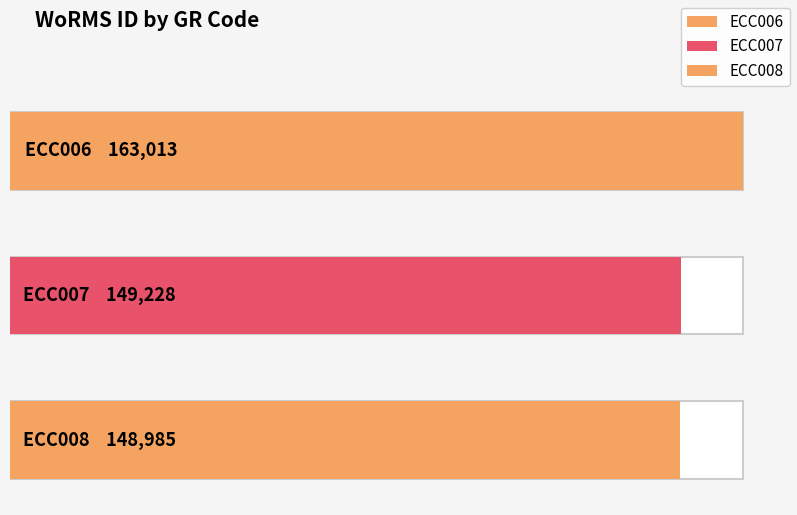

What is the value of the 2nd bar from the left?

149228